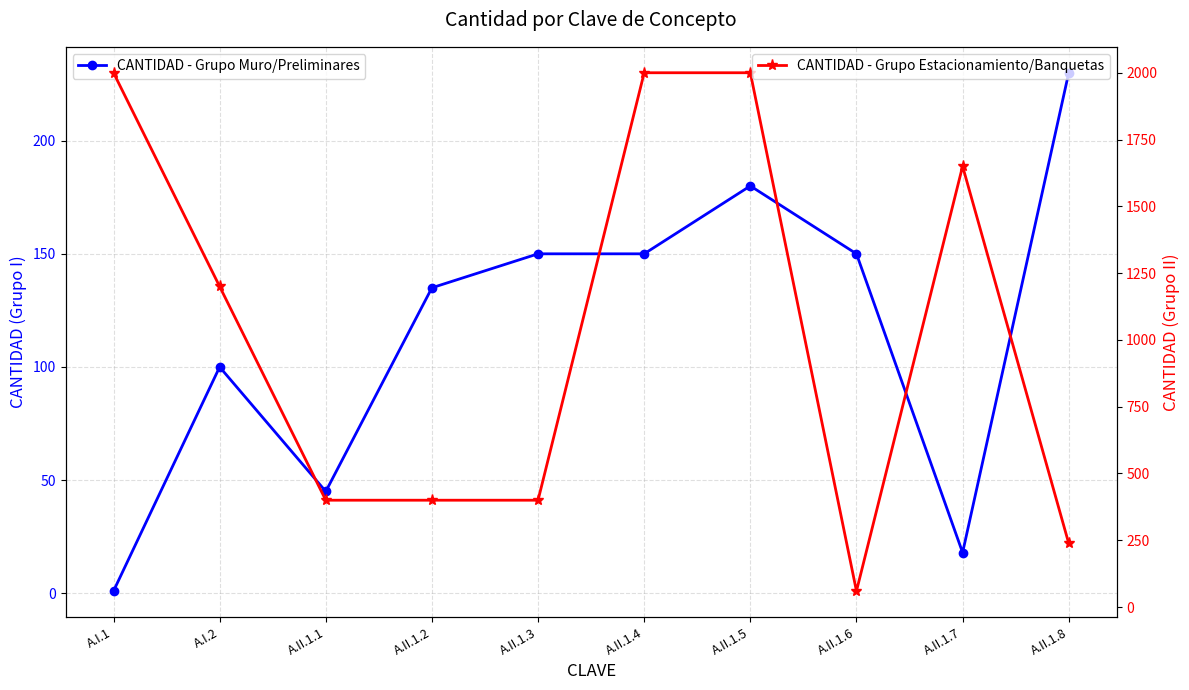

Reading right to left, transcribe all the data shown in this chart.

CANTIDAD - Grupo Muro/Preliminares: A.II.1.8=230.0	A.II.1.7=18.0	A.II.1.6=150.0	A.II.1.5=180.0	A.II.1.4=150.0	A.II.1.3=150.0	A.II.1.2=135.0	A.II.1.1=45.0	A.I.2=100.0	A.I.1=1.0
CANTIDAD - Grupo Estacionamiento/Banquetas: A.II.1.8=238.4	A.II.1.7=1650.0	A.II.1.6=60.0	A.II.1.5=2000.0	A.II.1.4=2000.0	A.II.1.3=400.0	A.II.1.2=400.0	A.II.1.1=400.0	A.I.2=1200.0	A.I.1=2000.0